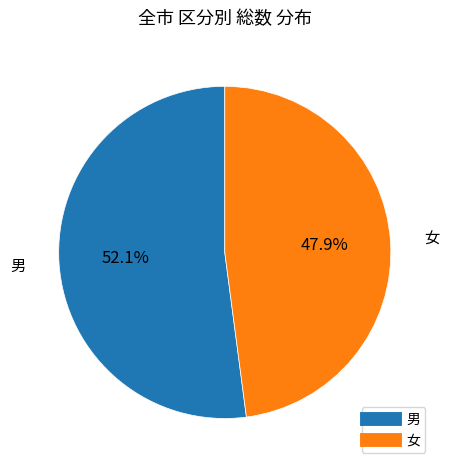

Is there any slice that represents more than half of the pie?

Yes